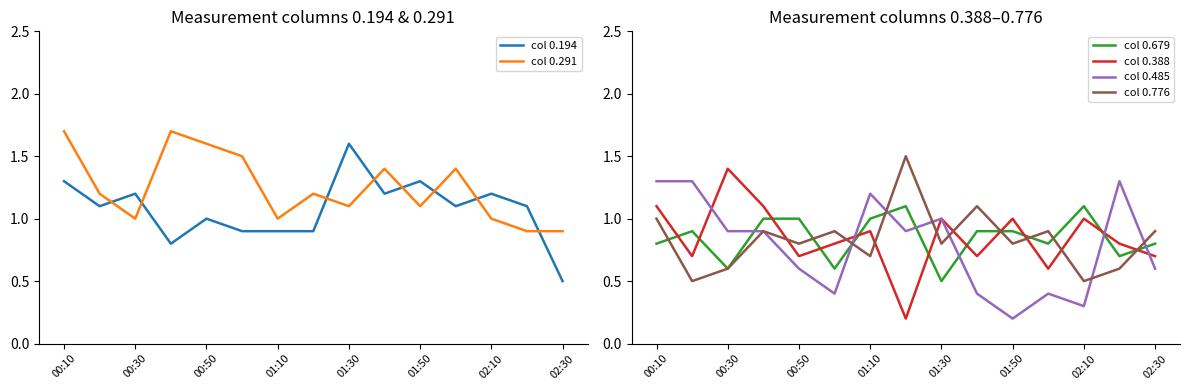

What is the sum of all col 0.291 values?

18.7